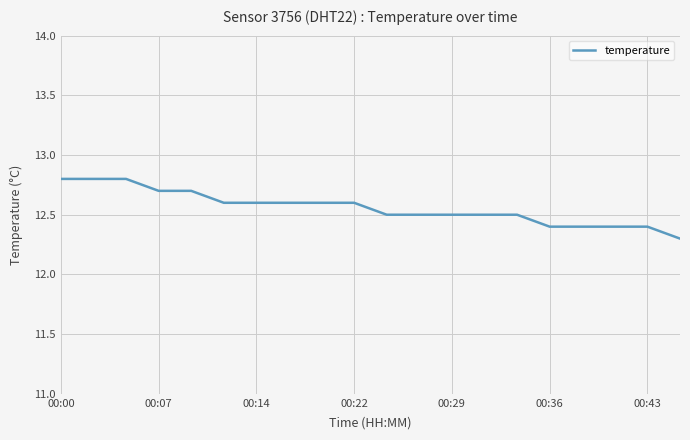

What is the greatest value displayed?

12.8